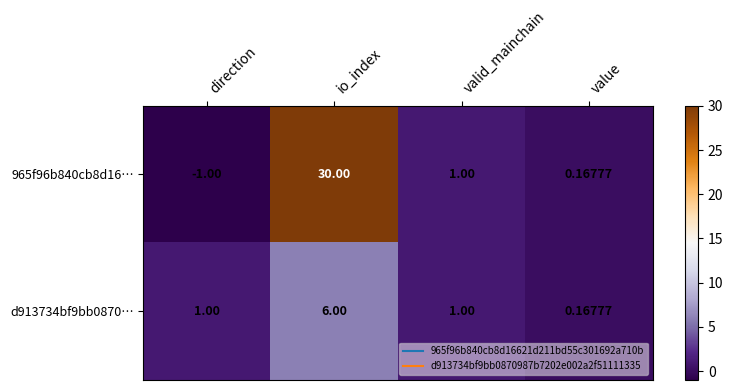

Rank the series at io_index from lowest to highest value.

d913734bf9bb0870…, 965f96b840cb8d16…